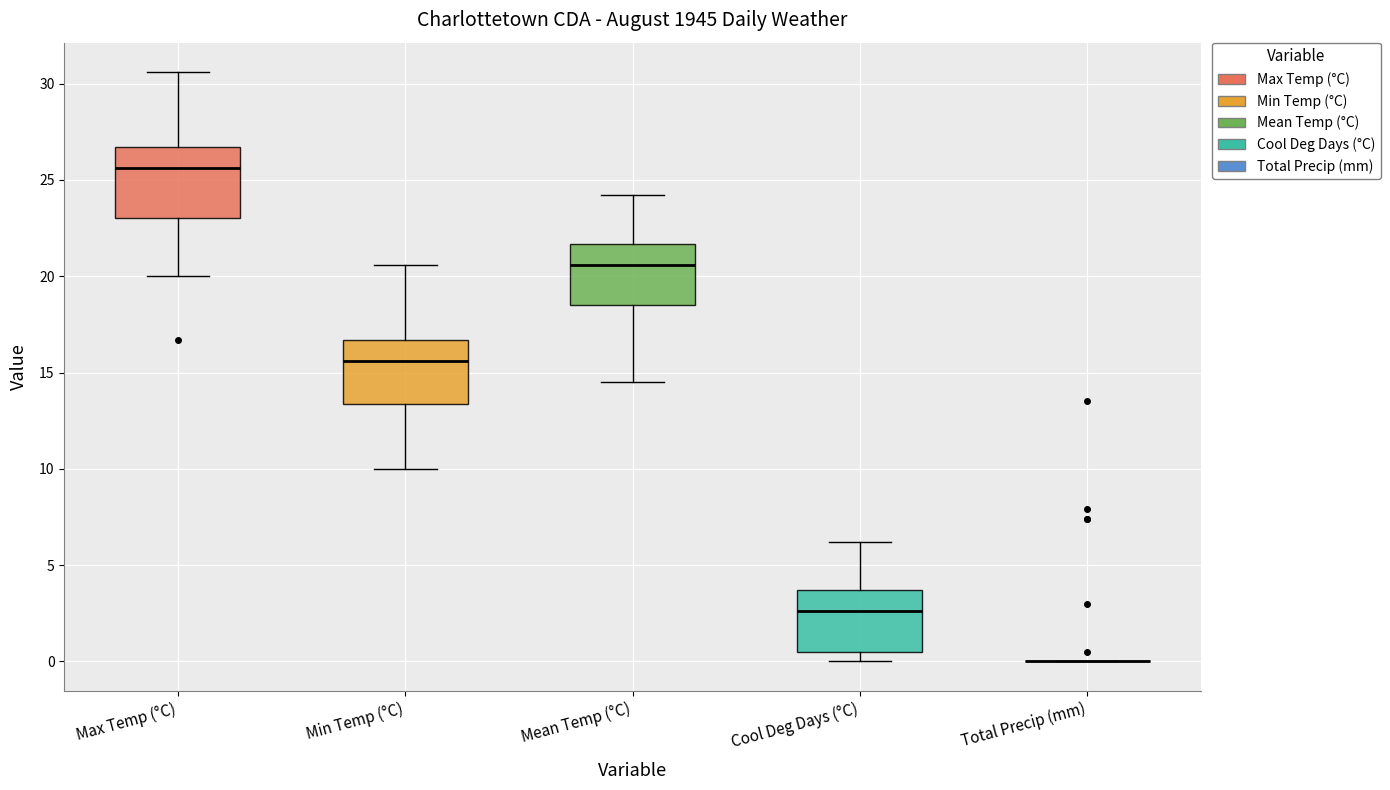

Where is the upper edge of the box for Min Temp (°C) on the y-axis? The values are not printed on the chart, so give them approximately, as read against the axis.

16.5